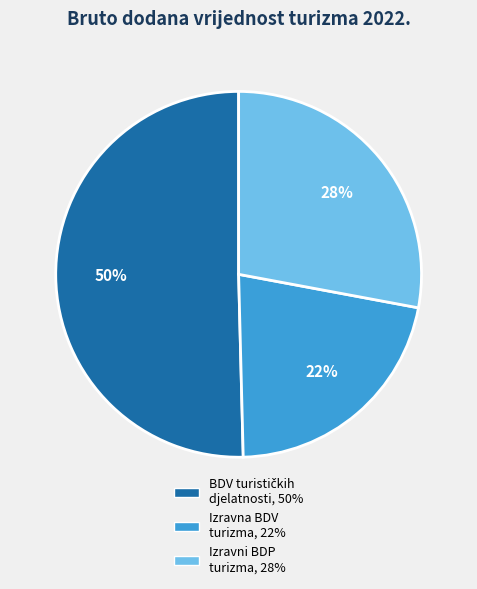

To the nearest percent, what is the average slice percentage?

33%